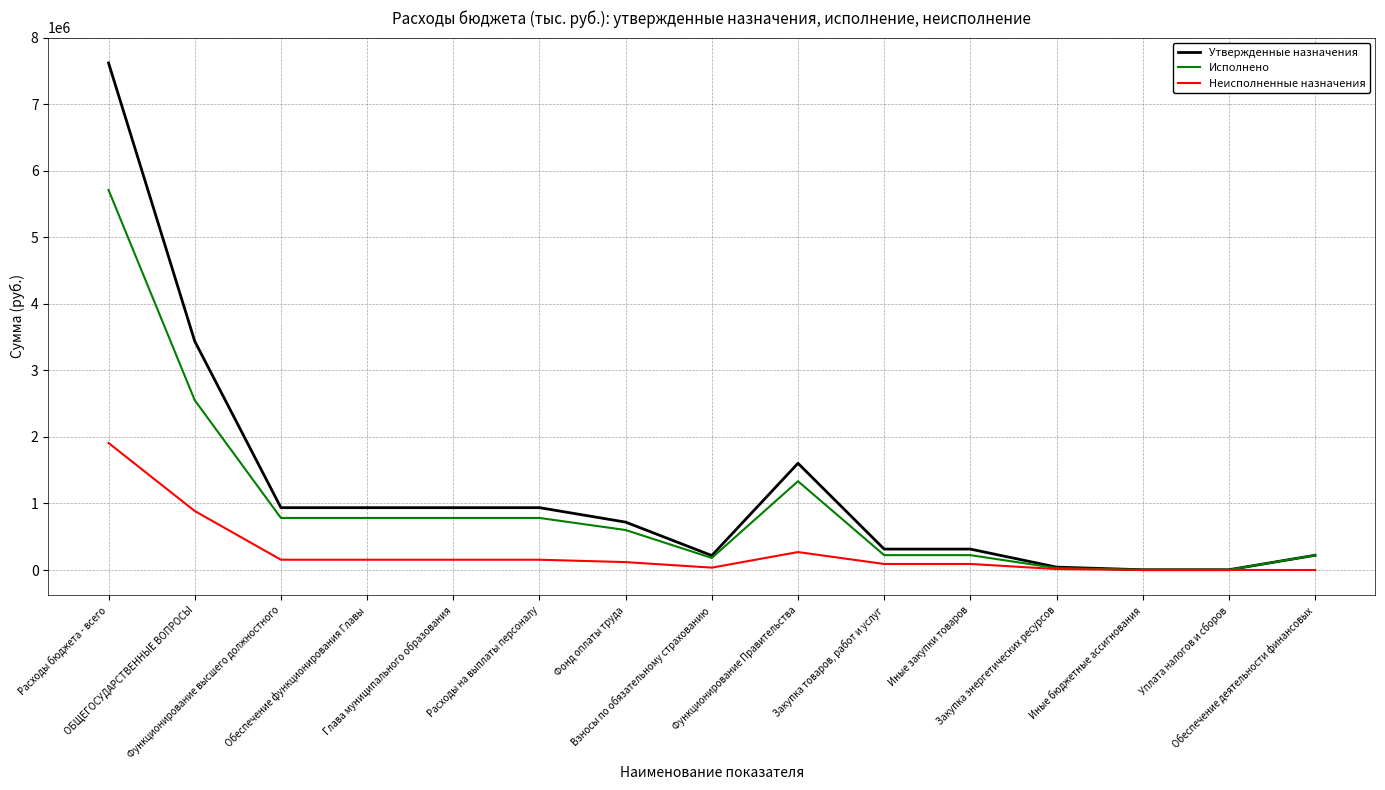

Which series has the widest spread of values?

Утвержденные назначения